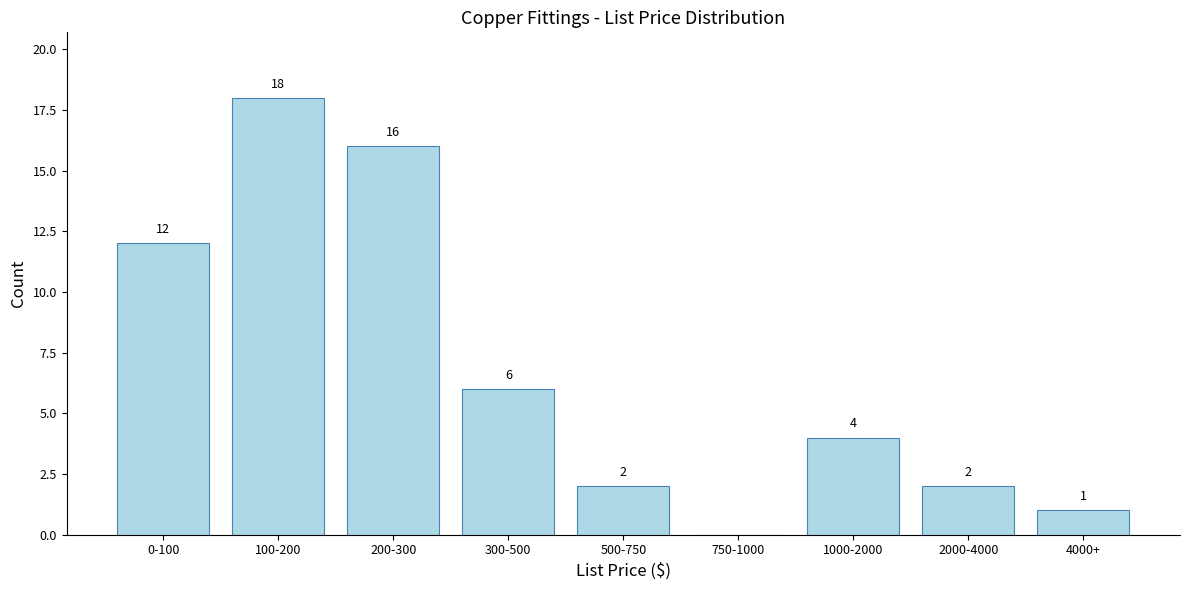

Reading left to right, transcribe all the data shown in this chart.

0-100=12	100-200=18	200-300=16	300-500=6	500-750=2	750-1000=0	1000-2000=4	2000-4000=2	4000+=1